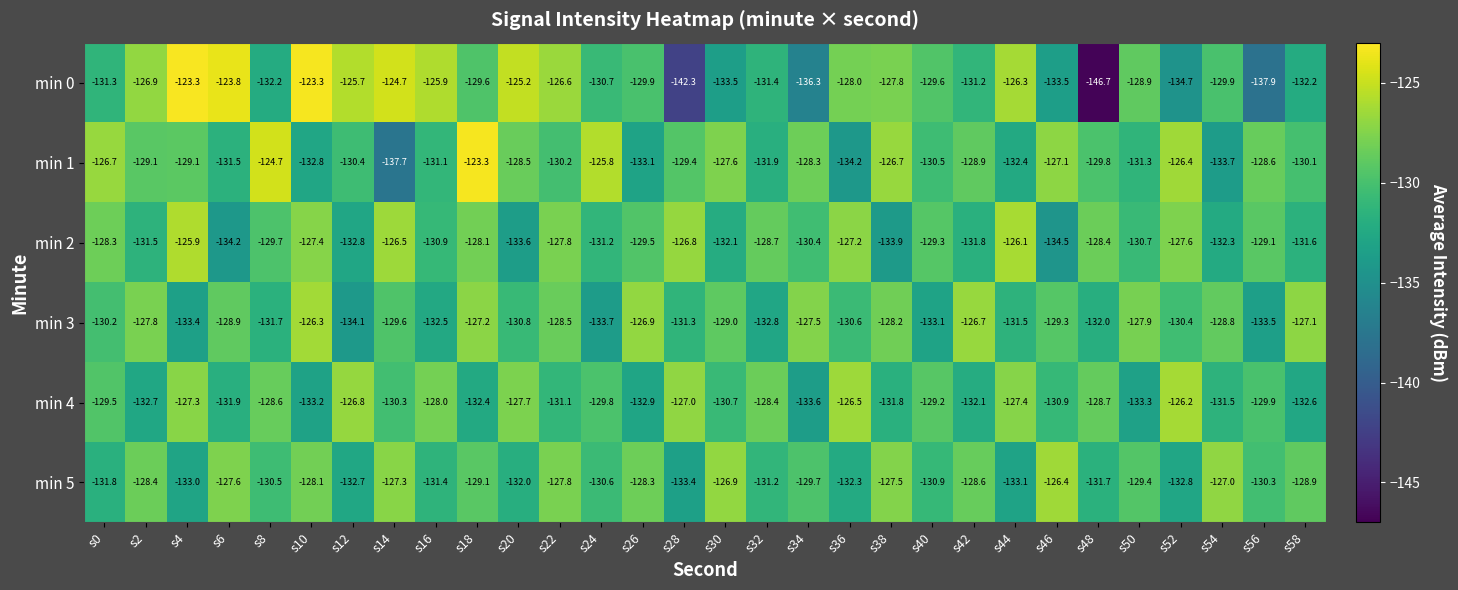

At s26, list the series in order from largest to smallest.

min 3, min 5, min 2, min 0, min 4, min 1